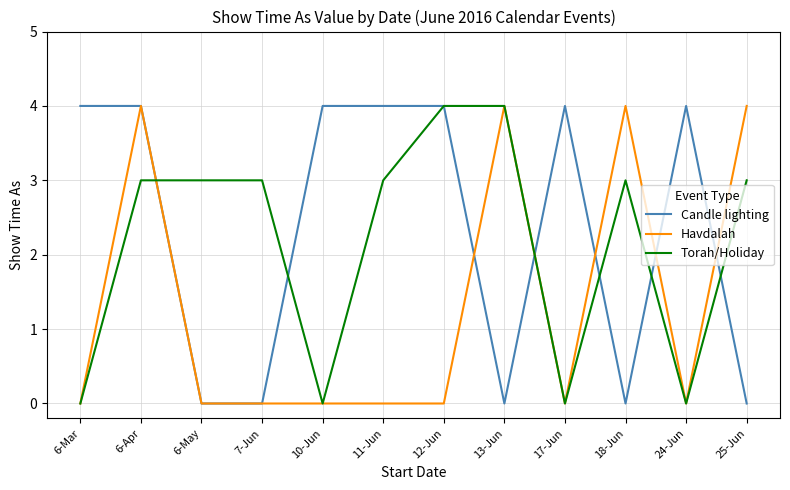

Is it true that Torah/Holiday equals 0 at 6-Mar?

True